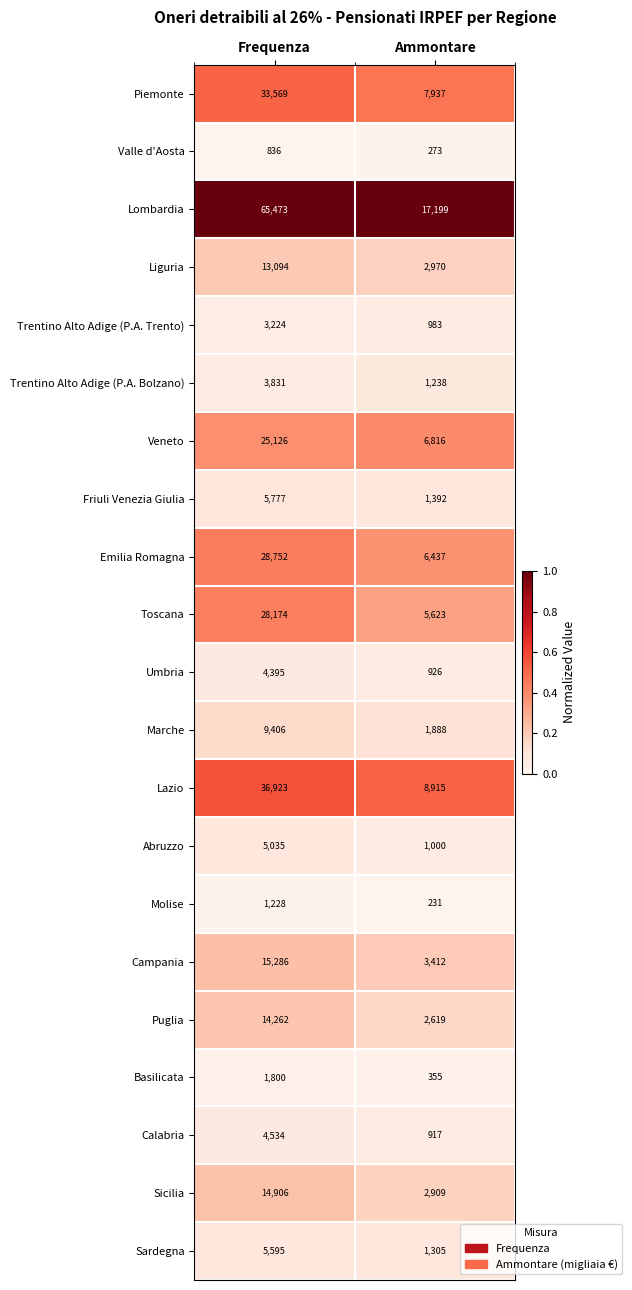

Is the value of Basilicata at Frequenza greater than the value of Calabria at Ammontare?

Yes